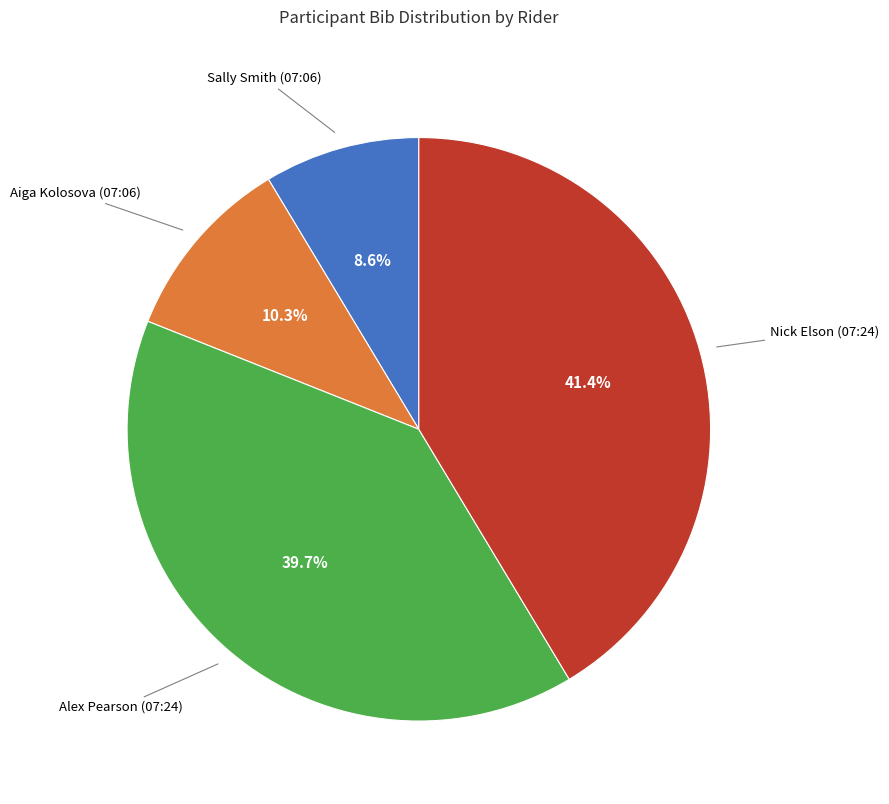

To the nearest percent, what is the average slice percentage?

25%